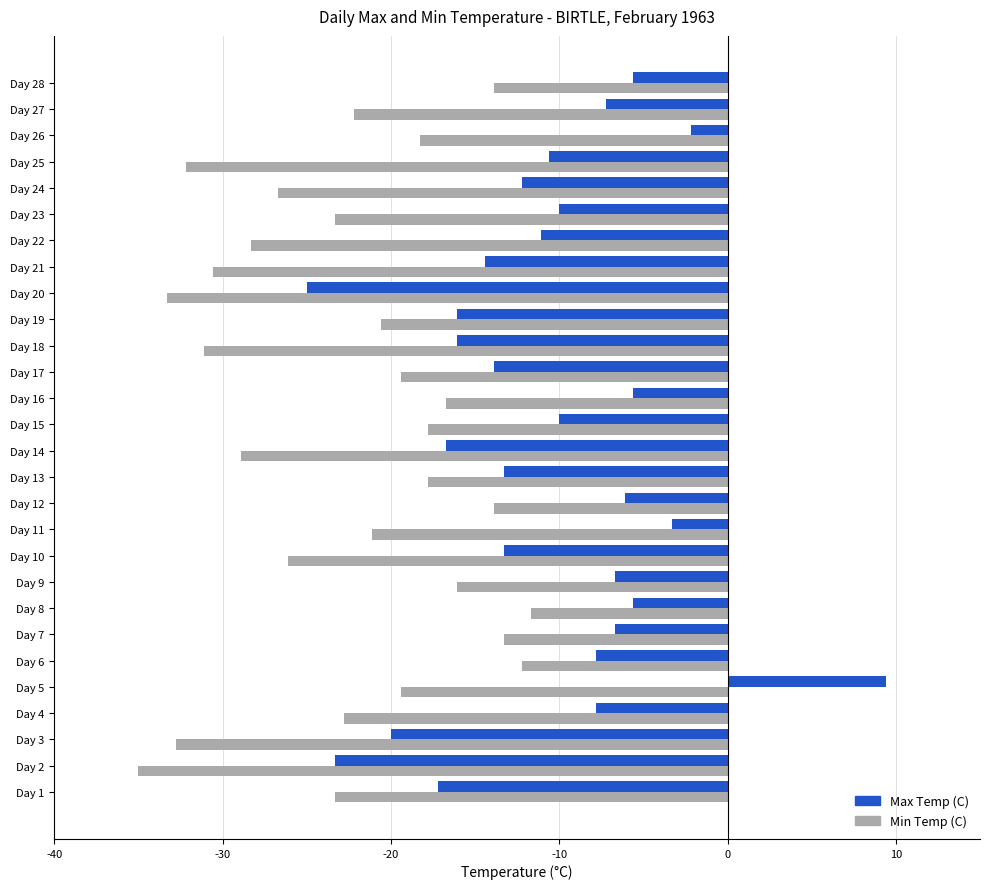

True or false: Max Temp (C) has a value of -16.7 at Day 14.

True